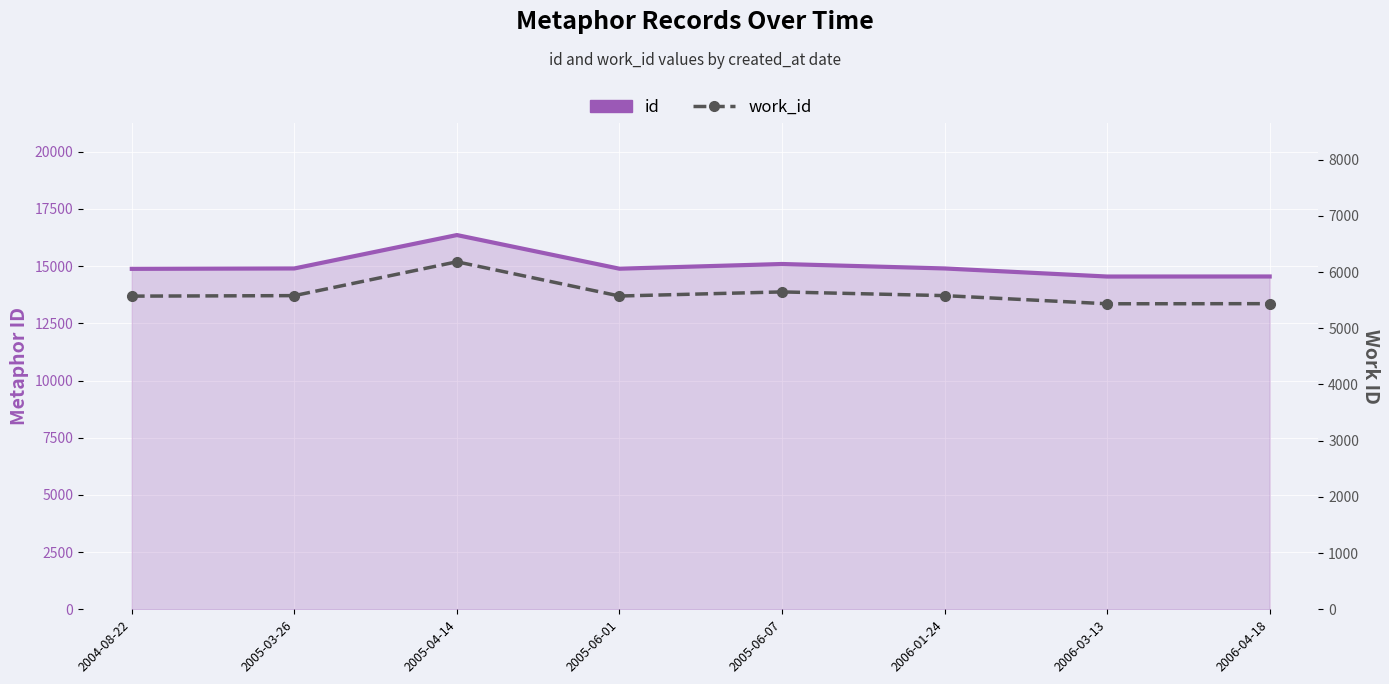

What is the spread (max minus min) of values at 2004-08-22?

9311